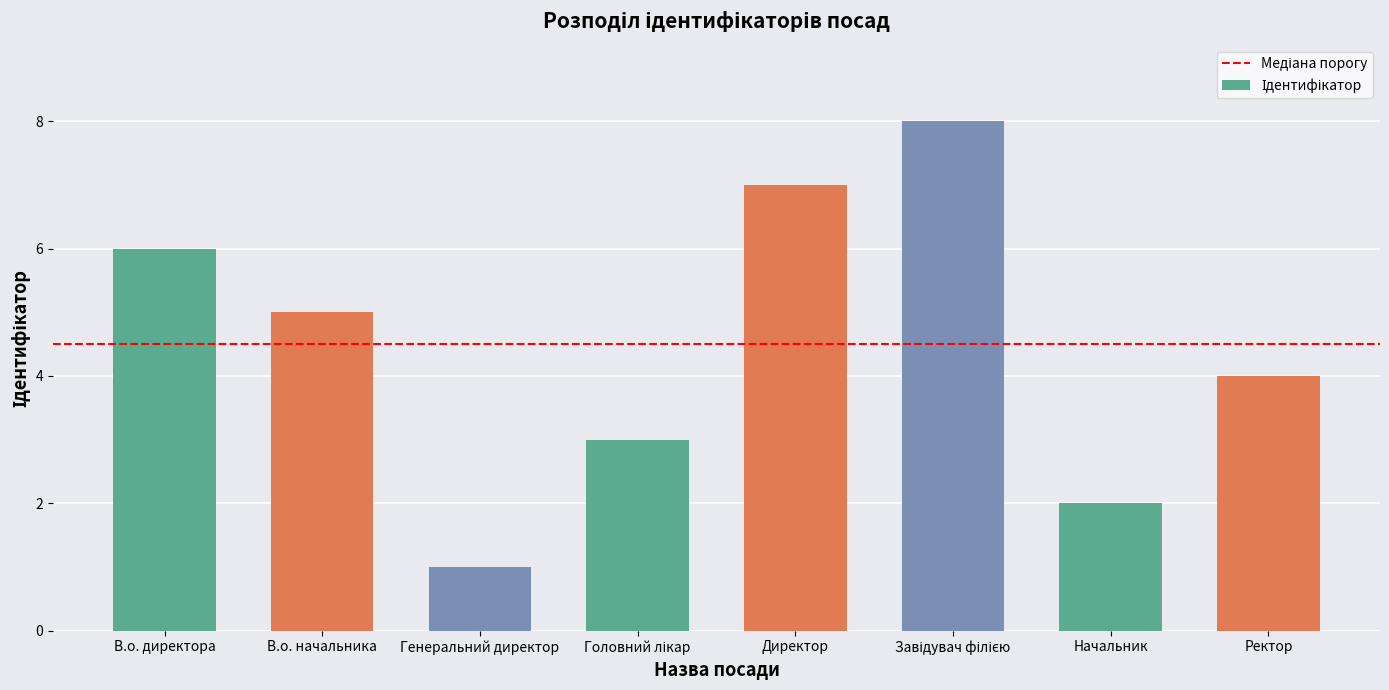

The value at В.о. директора is 6. True or false?

True